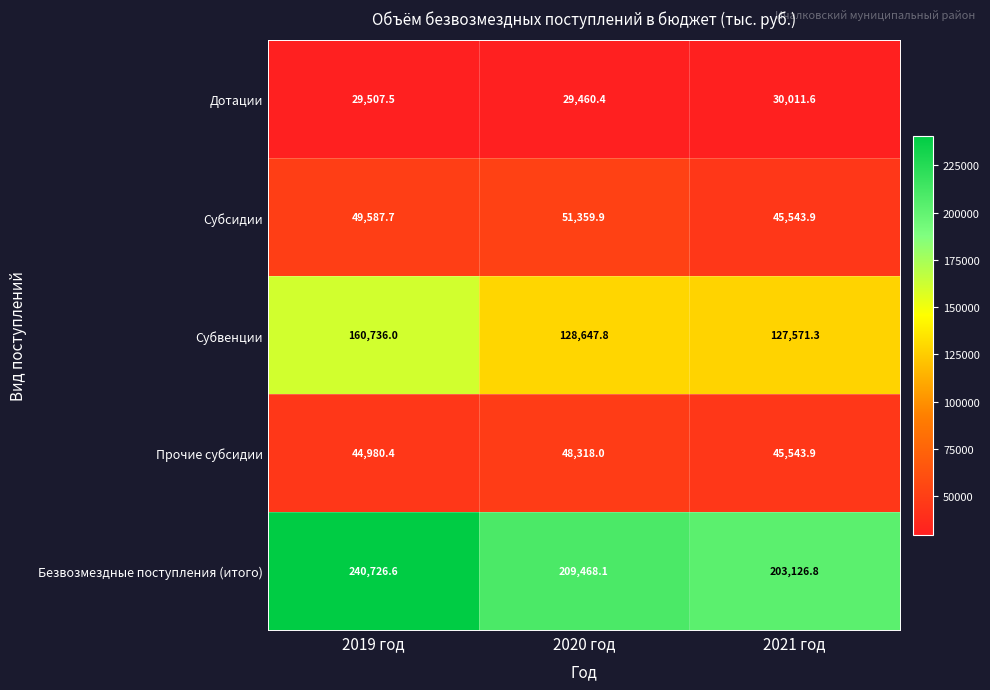

What value does the Прочие субсидии series have at 2021 год?

45543.9